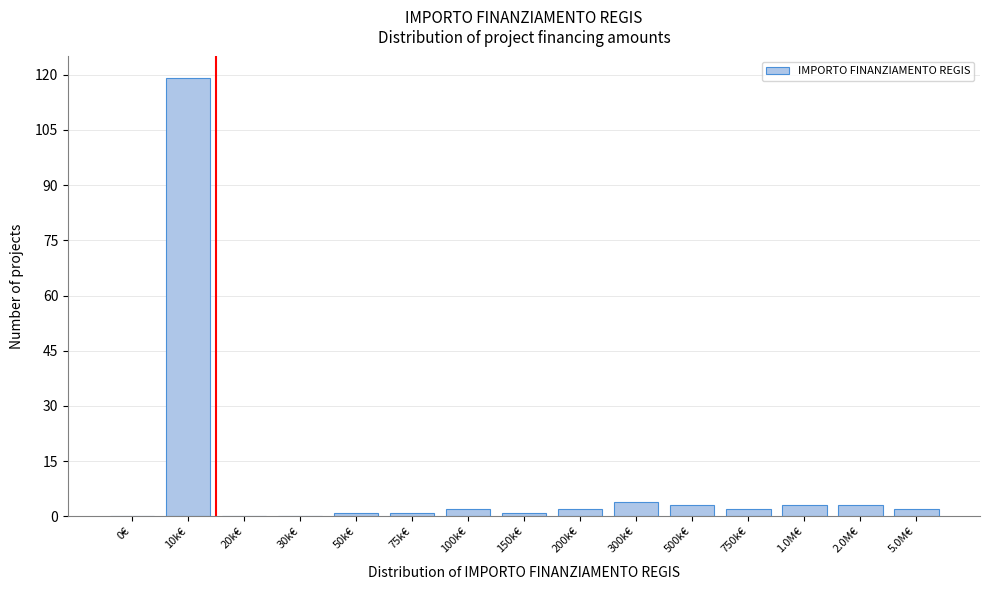

Reading left to right, what are all the values shown in this chart?

0€=0	10k€=119	20k€=0	30k€=0	50k€=1	75k€=1	100k€=2	150k€=1	200k€=2	300k€=4	500k€=3	750k€=2	1.0M€=3	2.0M€=3	5.0M€=2